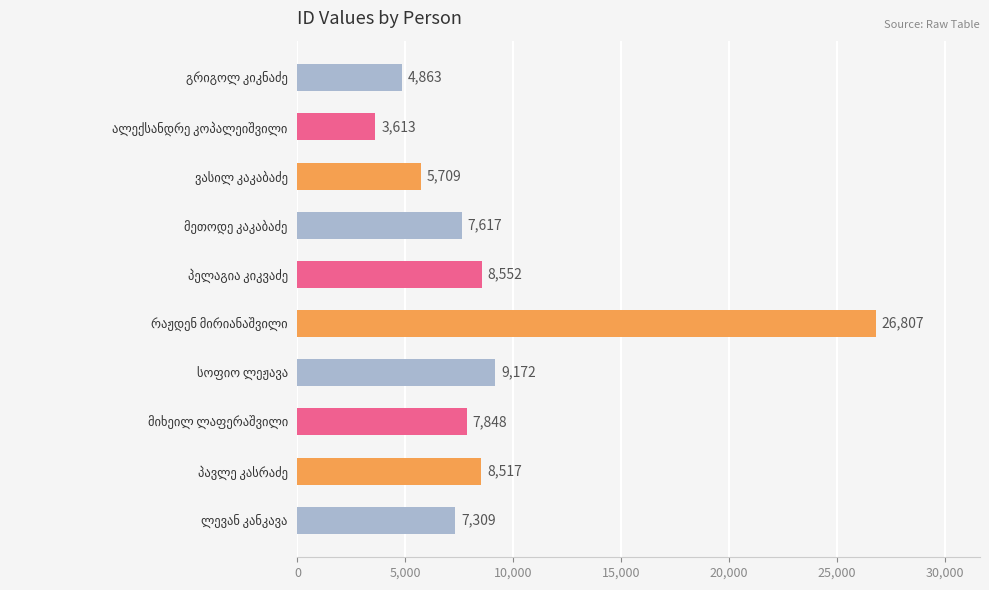

How many bars are there in total?

10